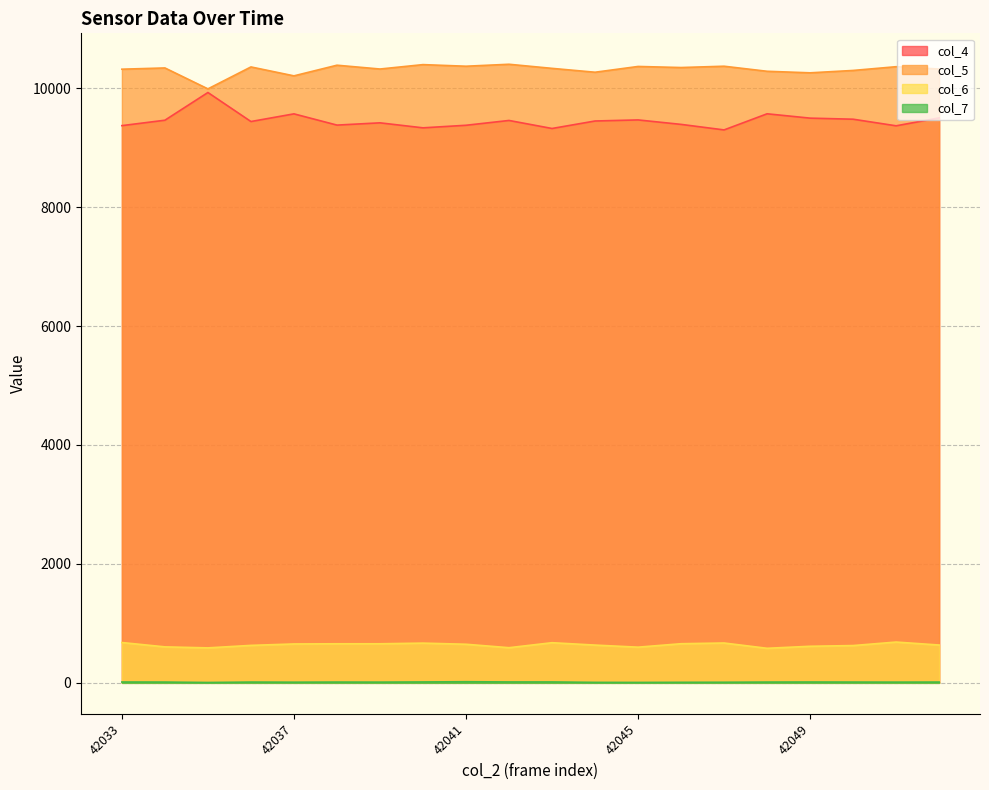

Rank the series by their maximum value, from highest to lowest.

col_5, col_4, col_6, col_7